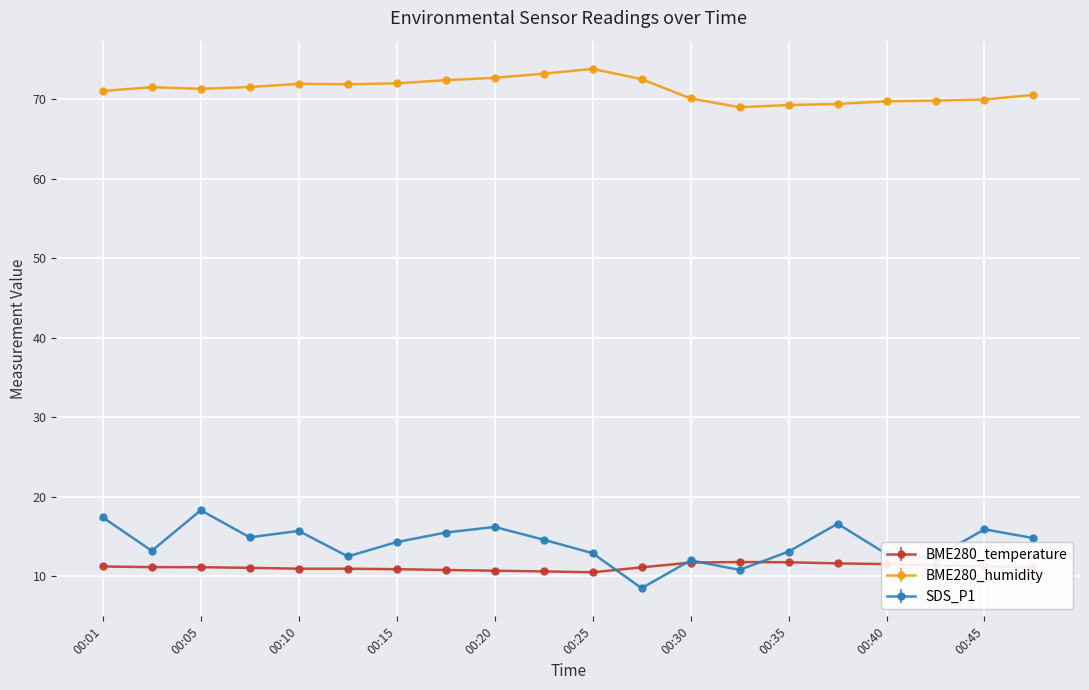

True or false: SDS_P1 has more than 1 interior local peaks.

True